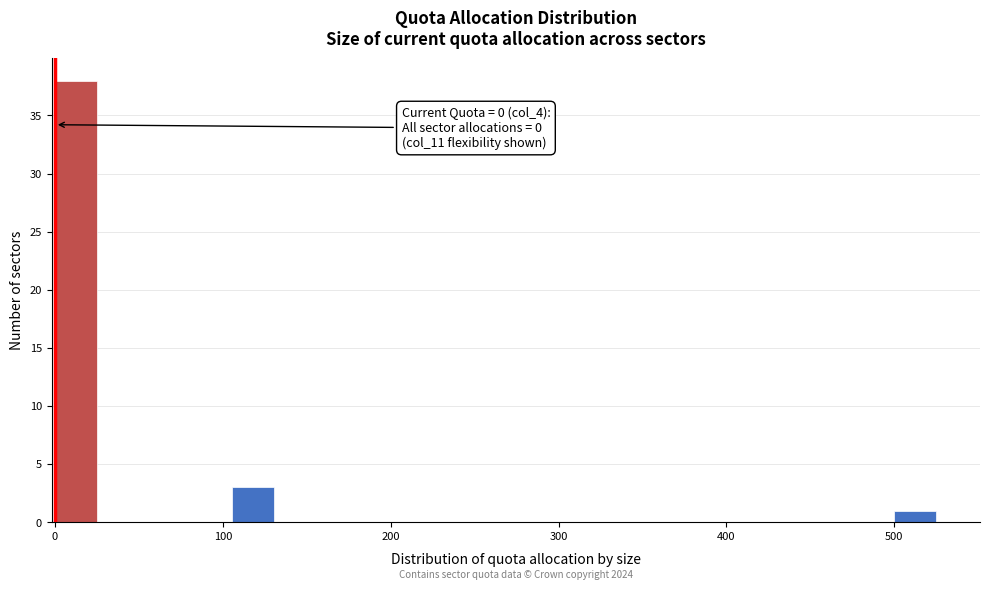

Read against the x-axis, roughly where is the centre of the tallest bar?

10